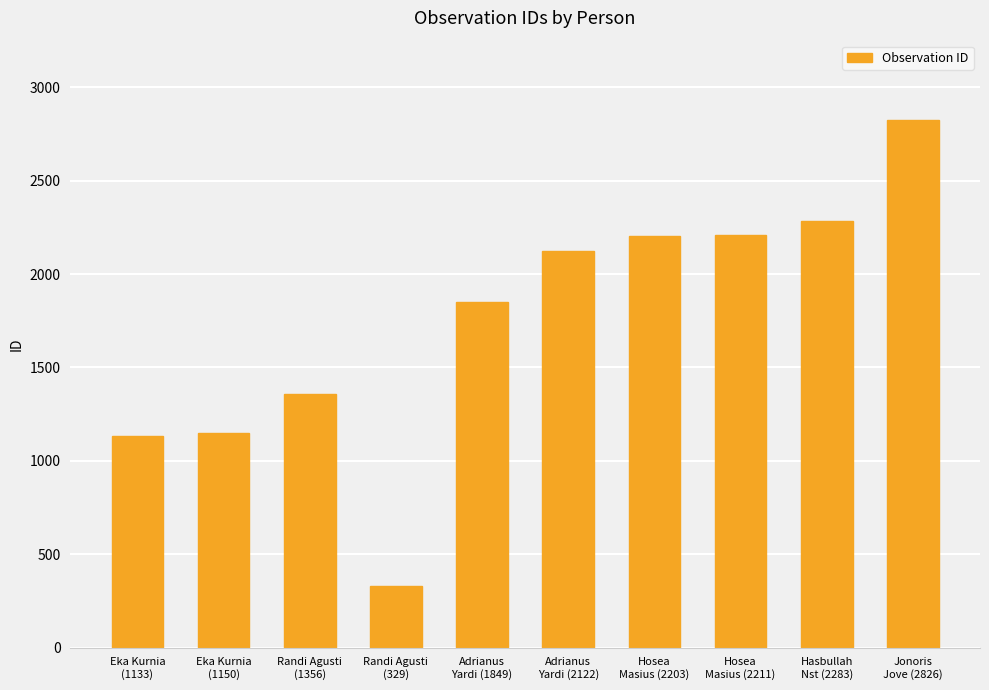

What value does the data have at Hosea
Masius (2203)?

2203